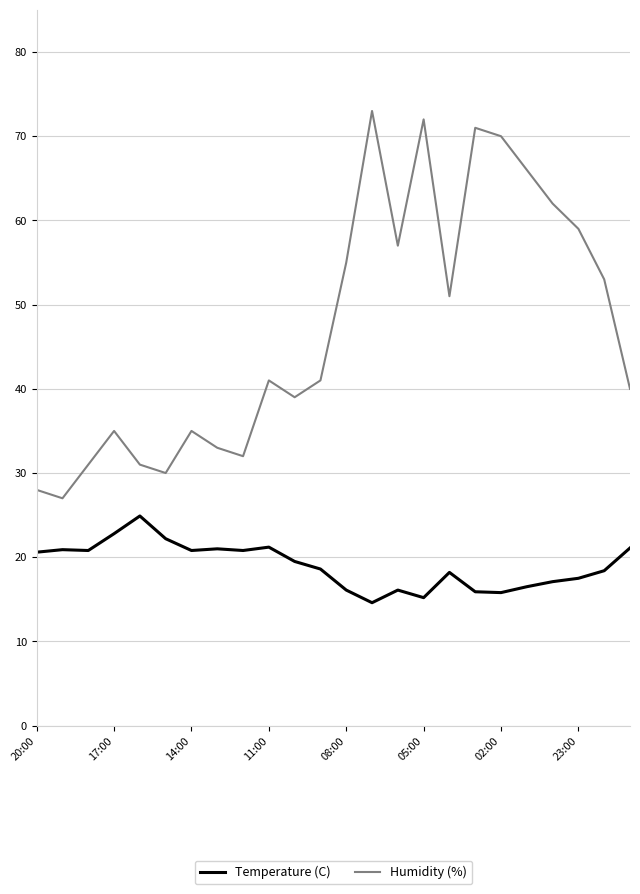

What is the greatest value displayed?

73.0